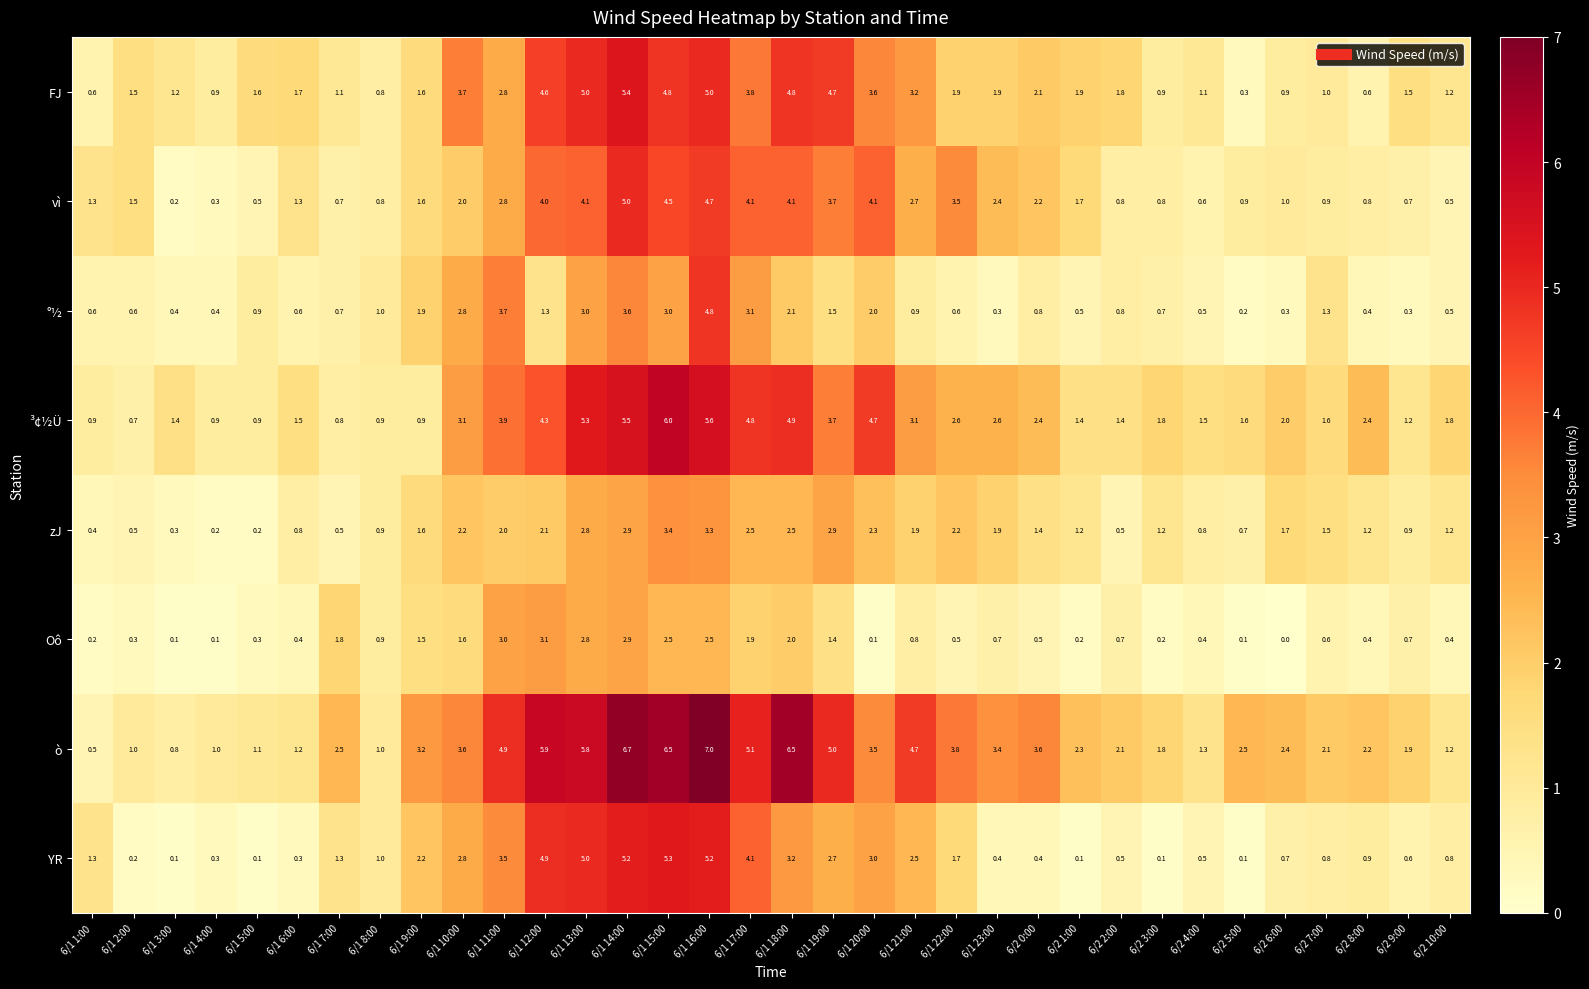

What is the sum of all Oô values?

35.6